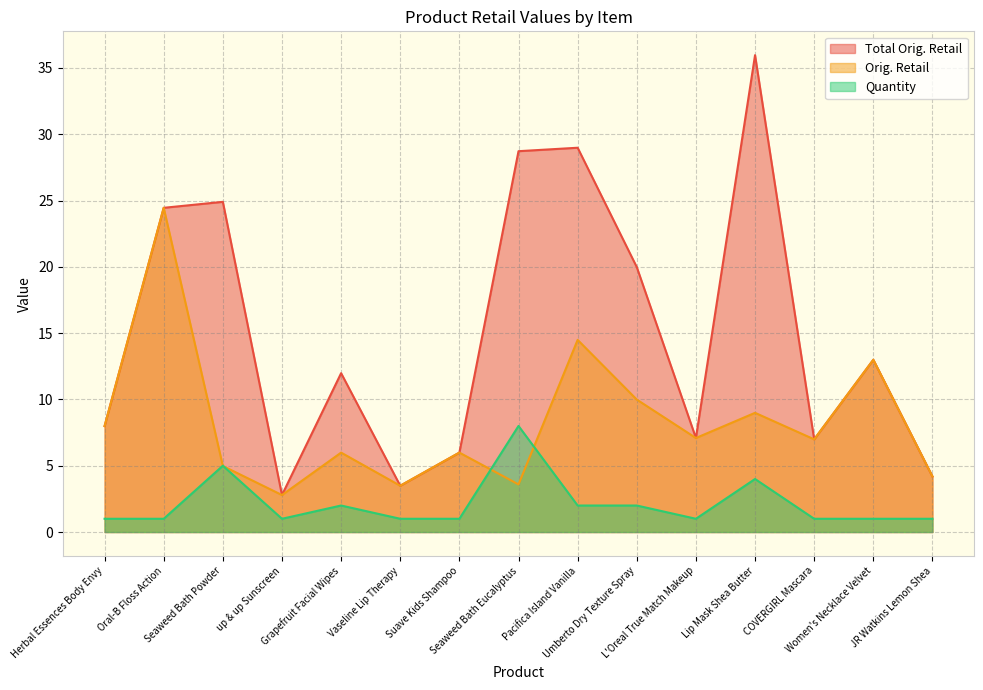

Where is the first local minimum for Total Orig. Retail?

up & up Sunscreen